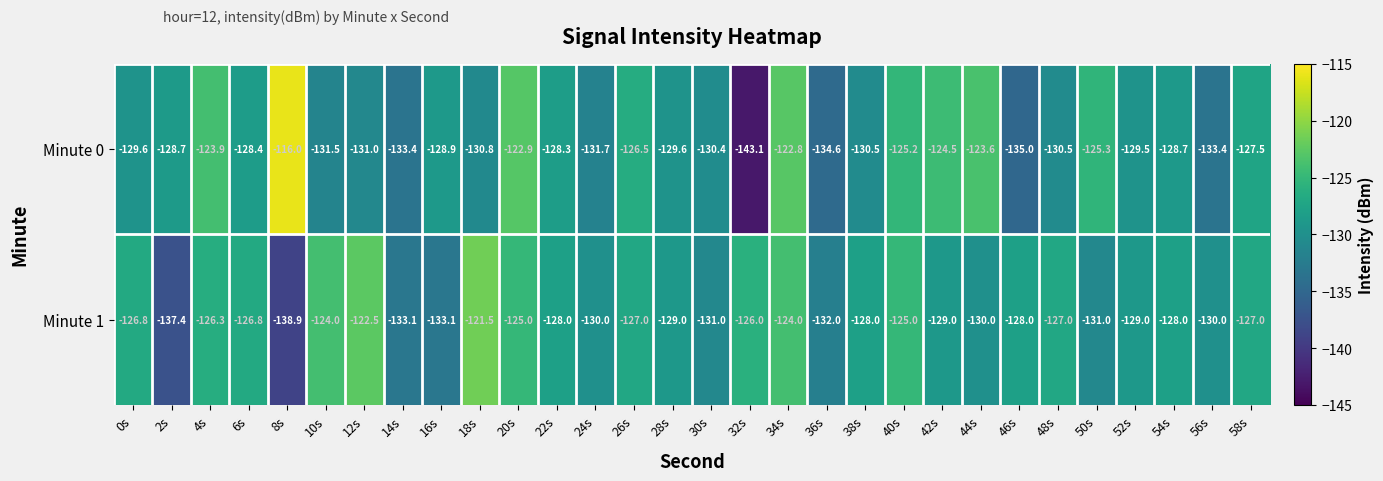

Count the number of categories in the chart.

30